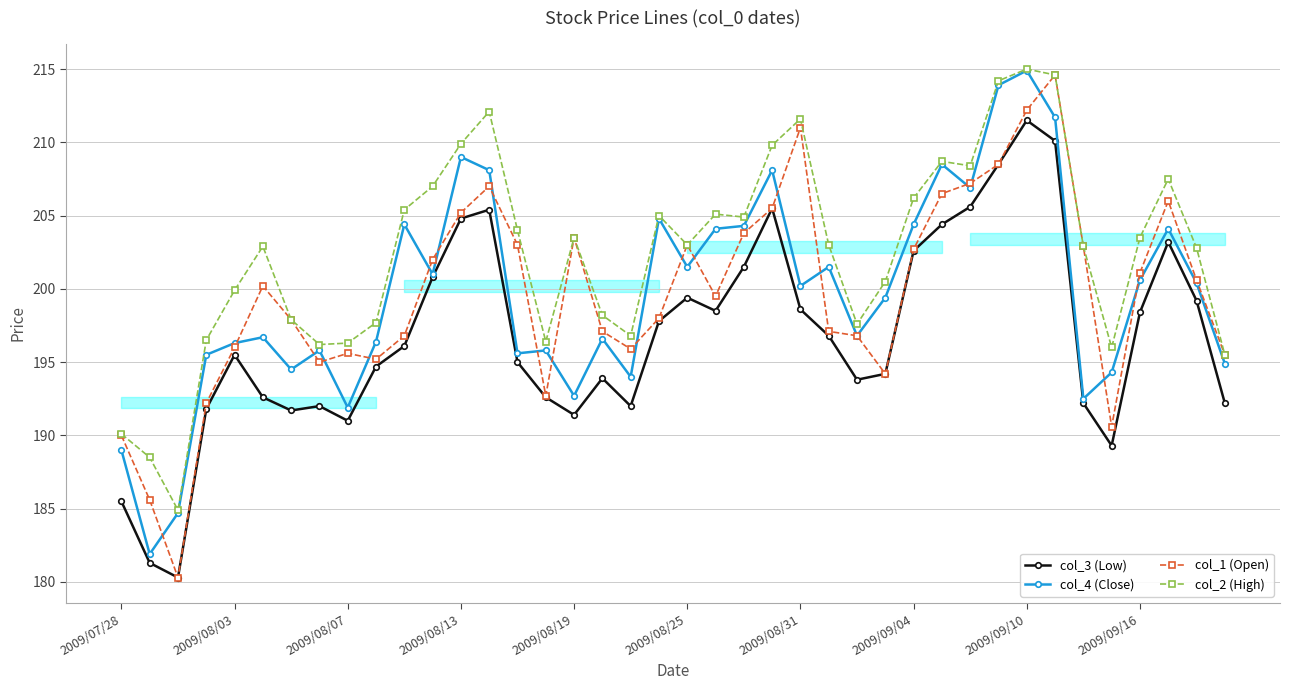

True or false: col_3 (Low) has more than 0 points higher than both neighbors.

True